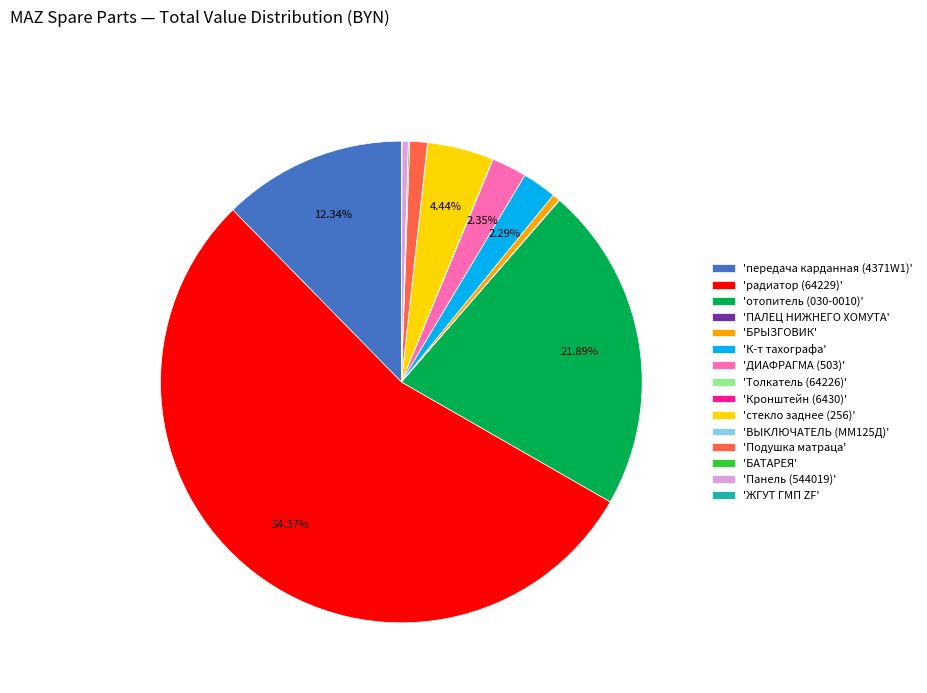

Is the sum of 'передача карданная (4371W1)' and 'отопитель (030-0010)' greater than half?

No